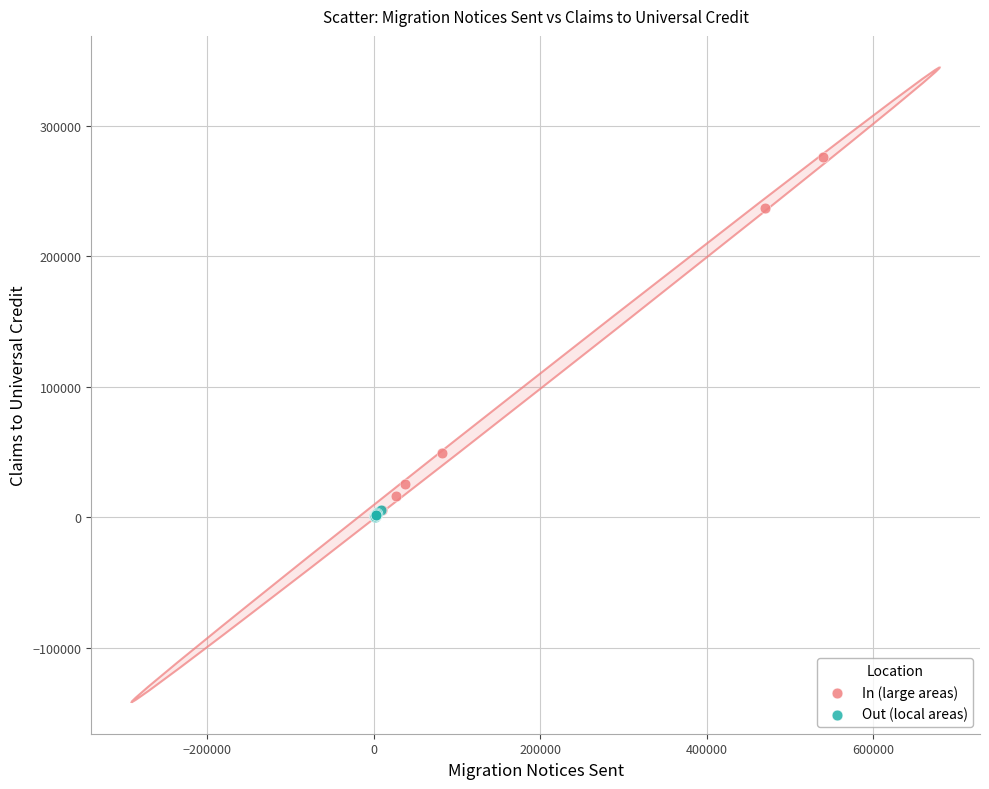

Which series has the widest spread of Y values?

In (large areas)